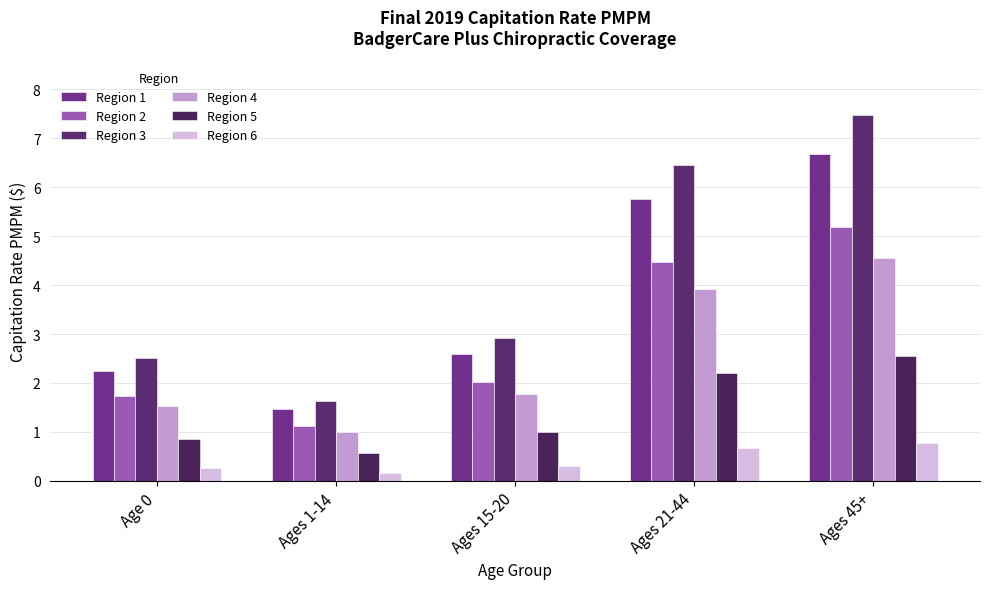

Are the bars horizontal?

No